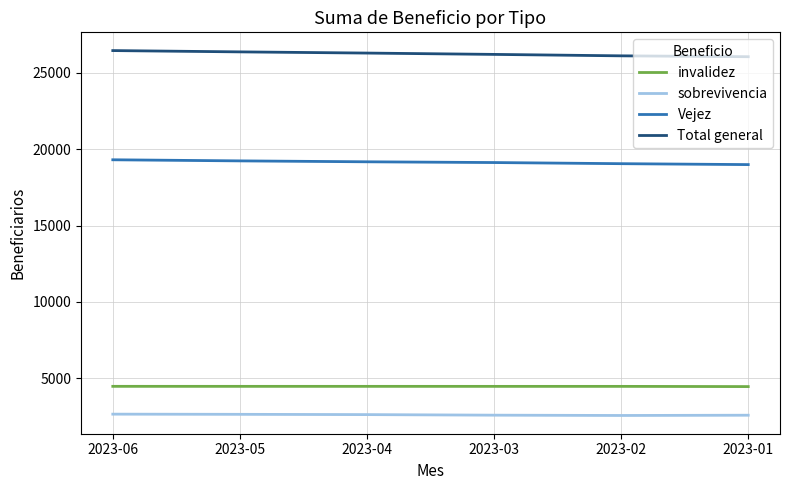

What is the sum of the sobrevivencia values at 2023-03 and 2023-02?

5170